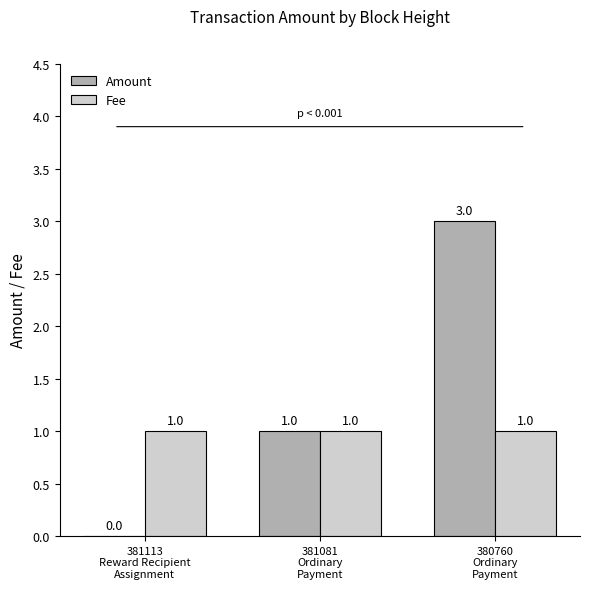

Where is Amount nearest to the value 1?

381081
Ordinary
Payment